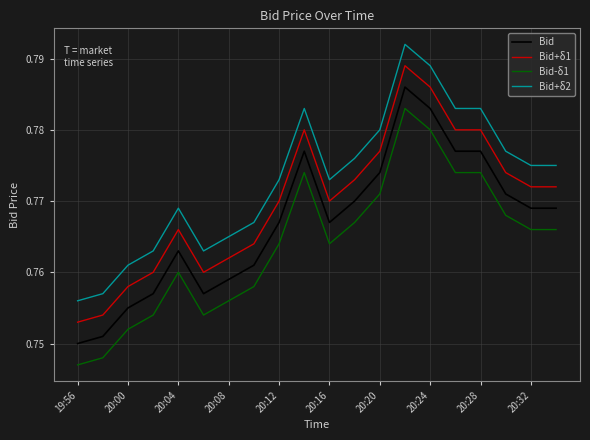

Which series has the largest total across all categories?

Bid+δ2